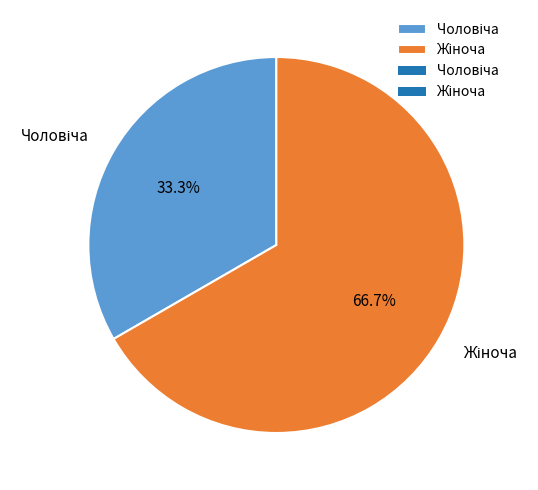

Is there a majority slice in this chart?

Yes